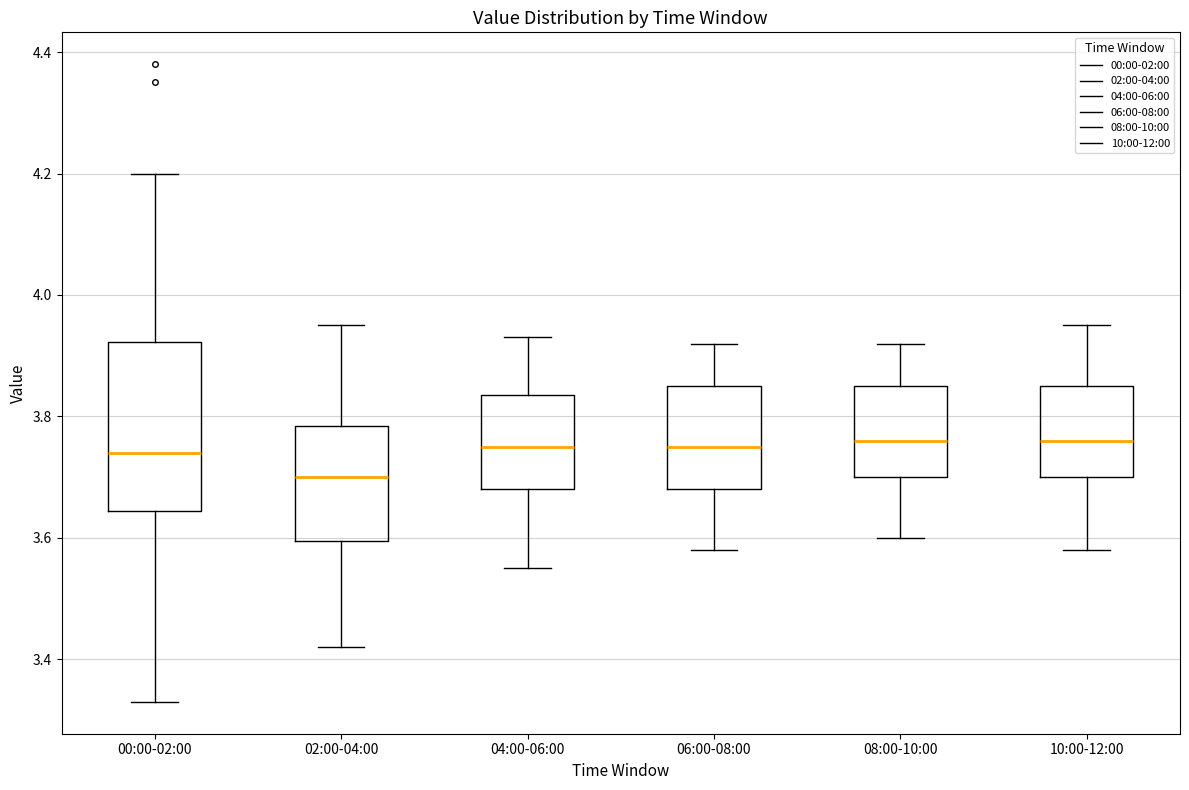

Where does the median line of the box for 10:00-12:00 sit on the y-axis? The values are not printed on the chart, so give them approximately, as read against the axis.

3.76